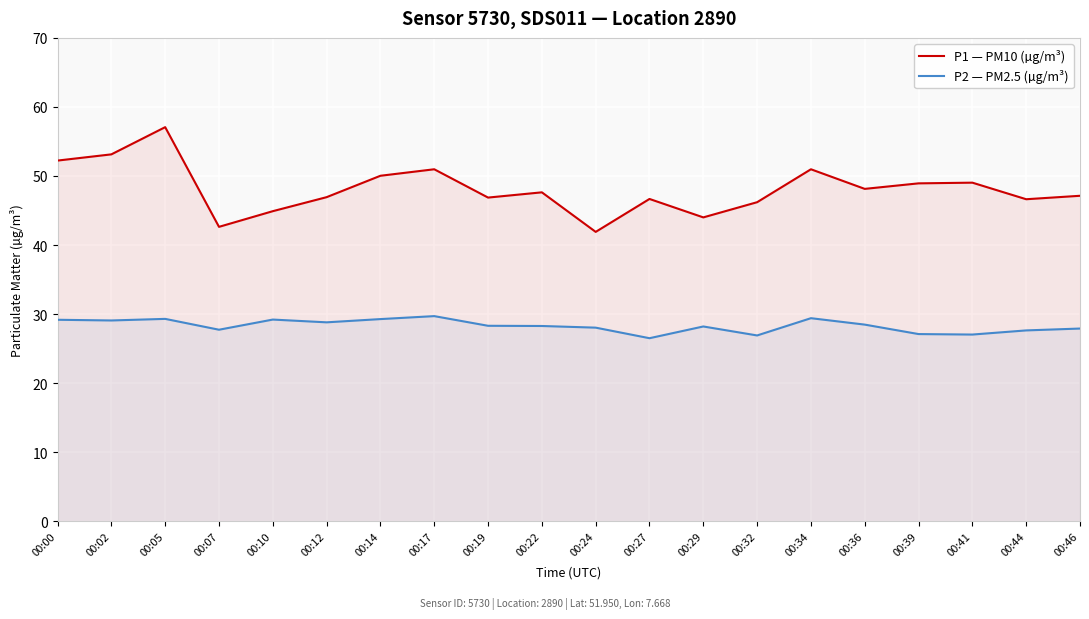

What is the total value across all series at 00:17?

80.7